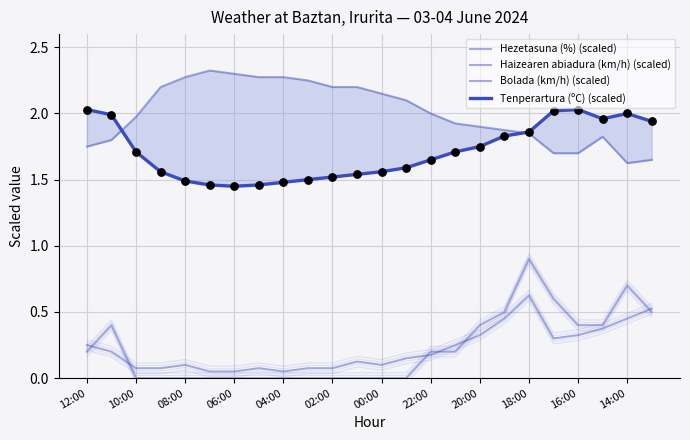

Which series has the largest total across all categories?

Hezetasuna (%) (scaled)